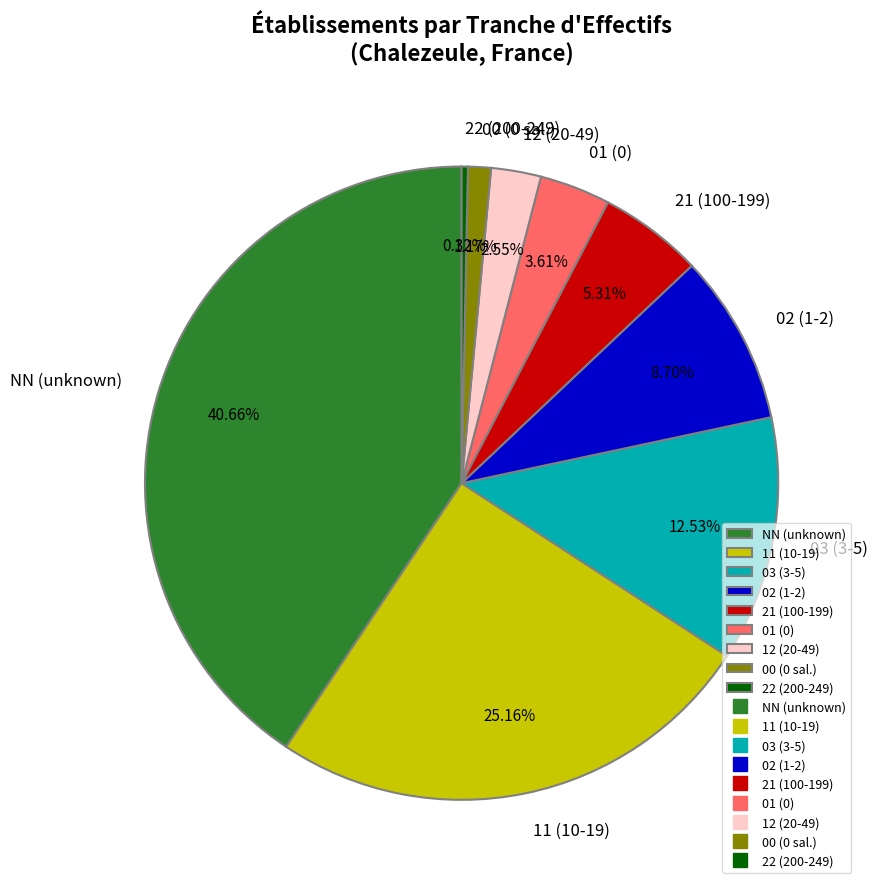

Between 03 and 12, which is larger?

03